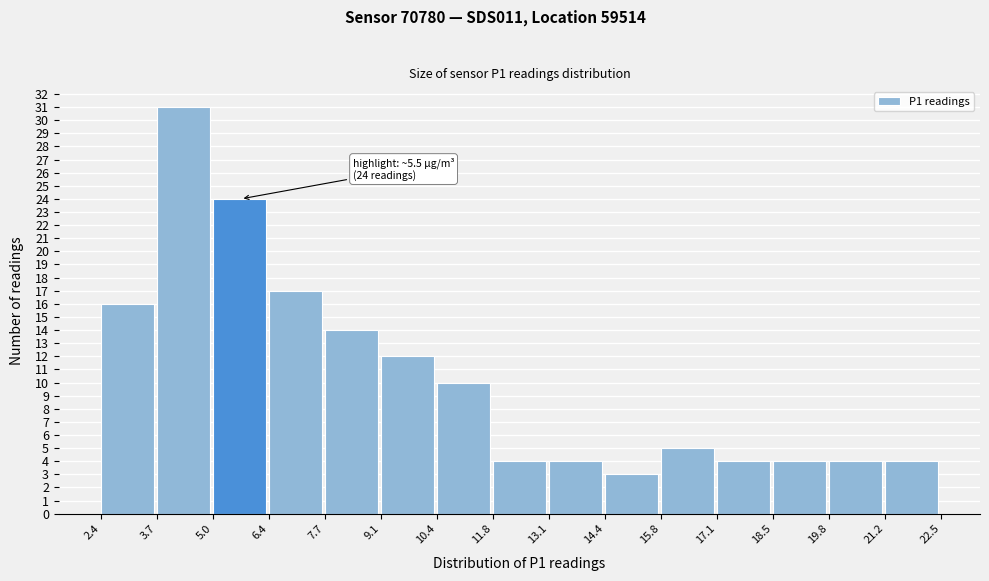

Which range on the x-axis has the tallest bar?

3.7 to 5.0